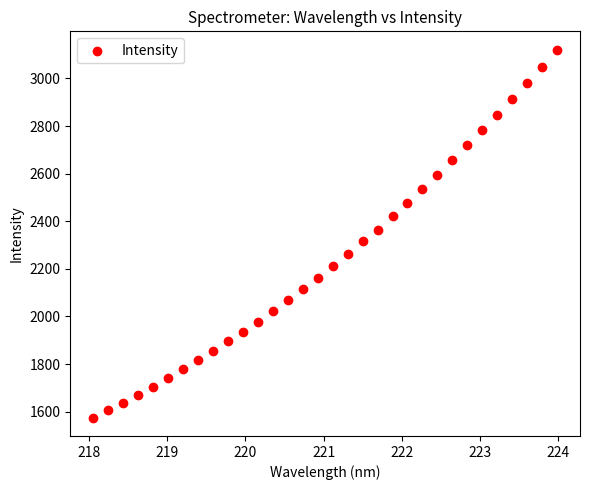

What is the range of X values (max minus min)?

5.9